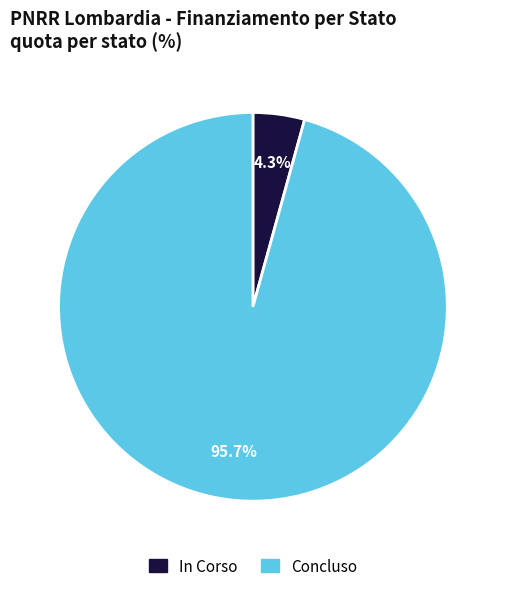

Does Concluso represent more than half of the total?

Yes